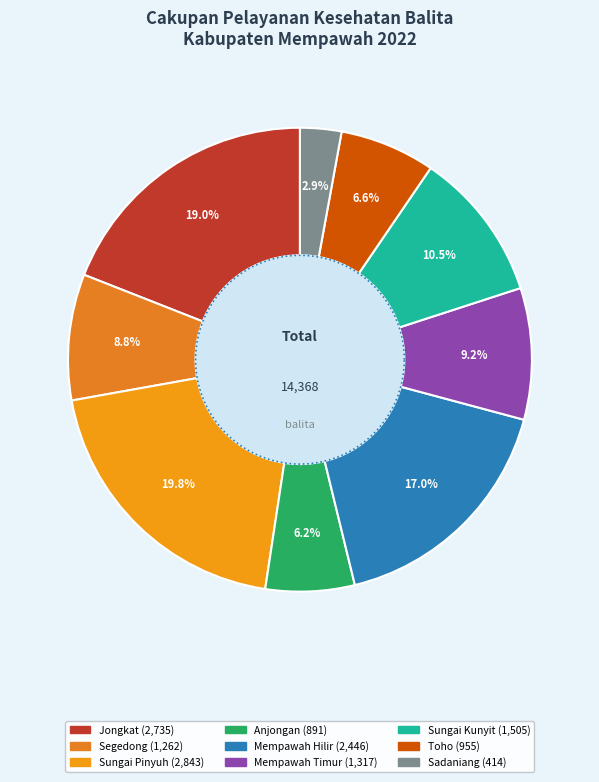

Rank the categories by value from lowest to highest.

Sadaniang, Anjongan, Toho, Segedong, Mempawah Timur, Sungai Kunyit, Mempawah Hilir, Jongkat, Sungai Pinyuh